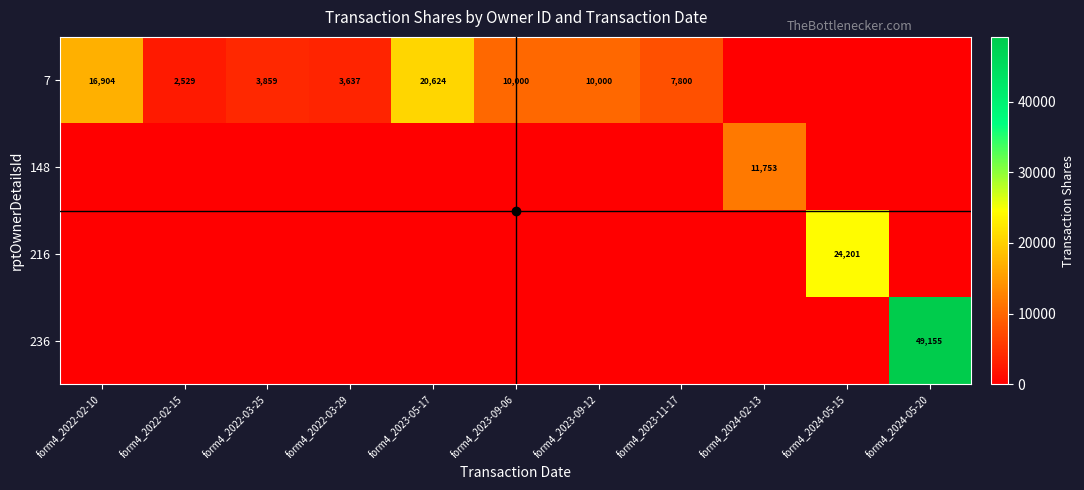

Is it true that 7 equals 1286 at form4_2022-03-29?

False